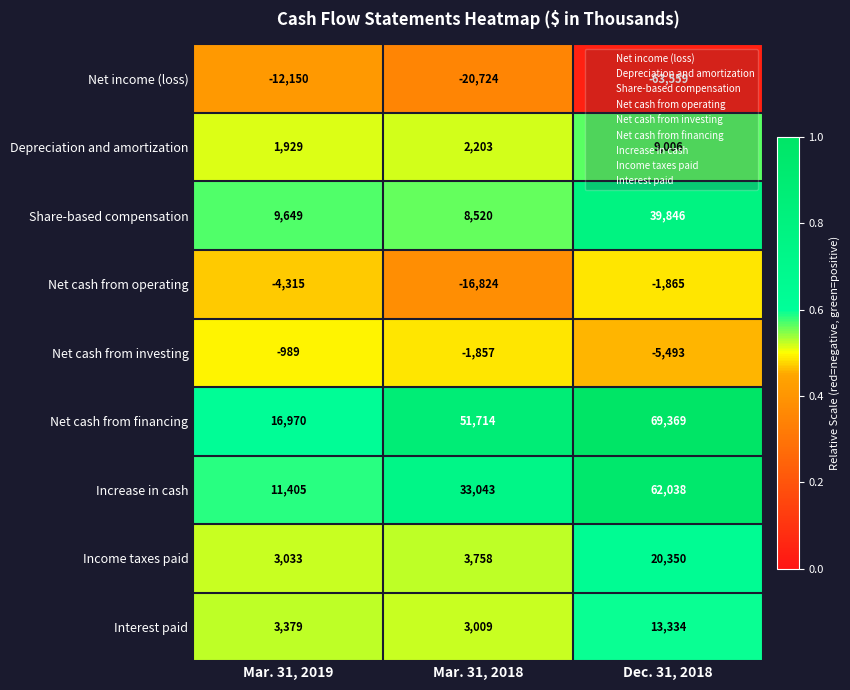

True or false: Net cash from investing has a value of -508 at Mar. 31, 2019.

False